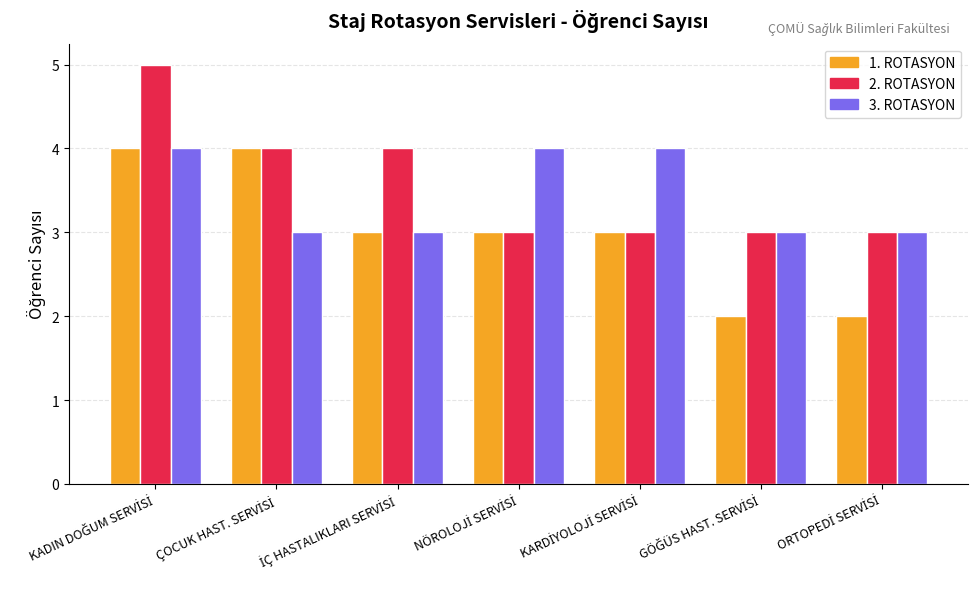

How many bars are there in each group?

3